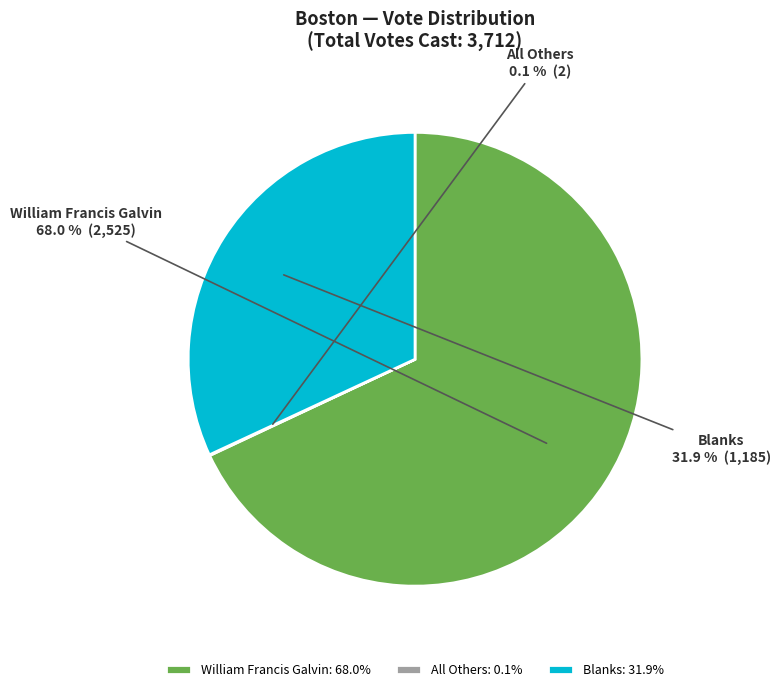

Approximately how many times larger is the value at William Francis Galvin compared to Blanks?

2.1